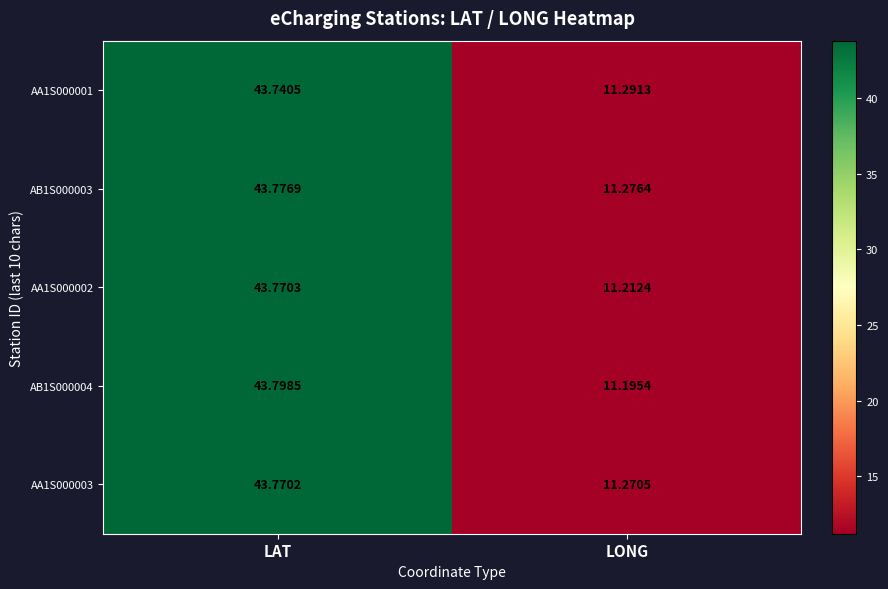

Which series has the largest range (max minus min)?

AB1S000004